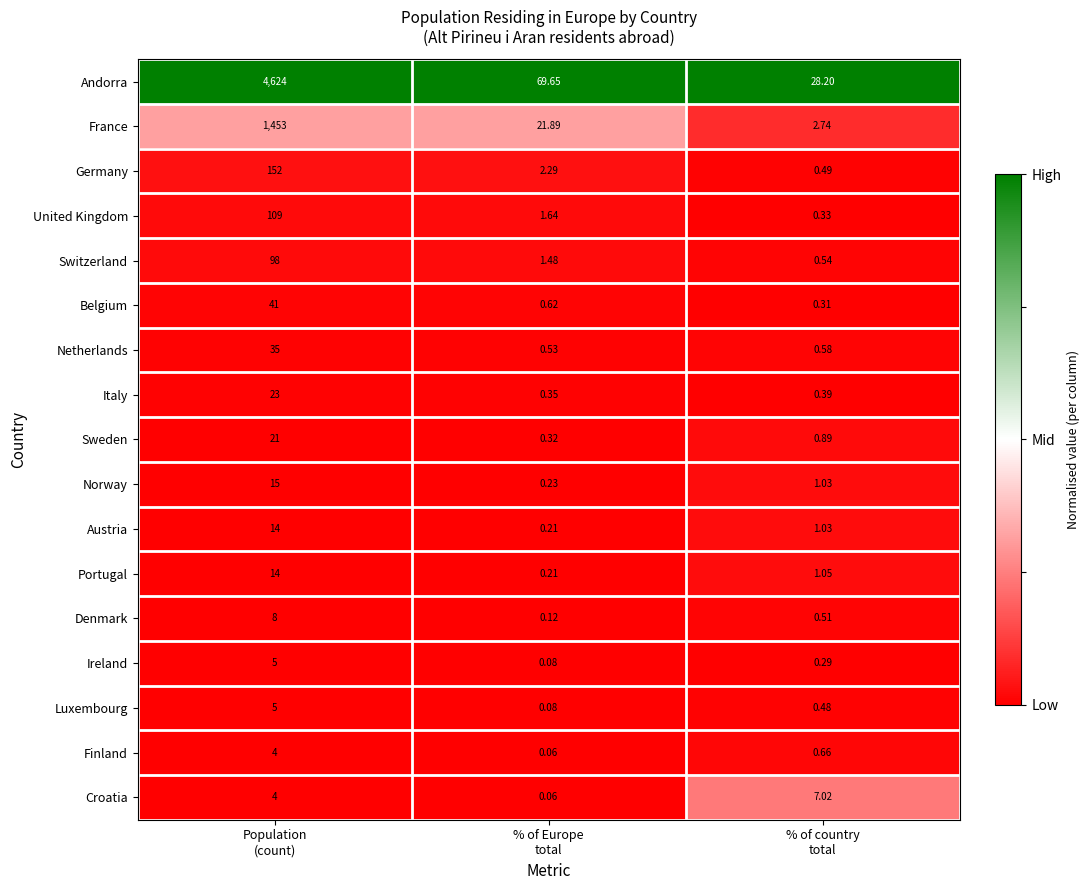

Which category has the lowest value across all series?

% of Europe
total